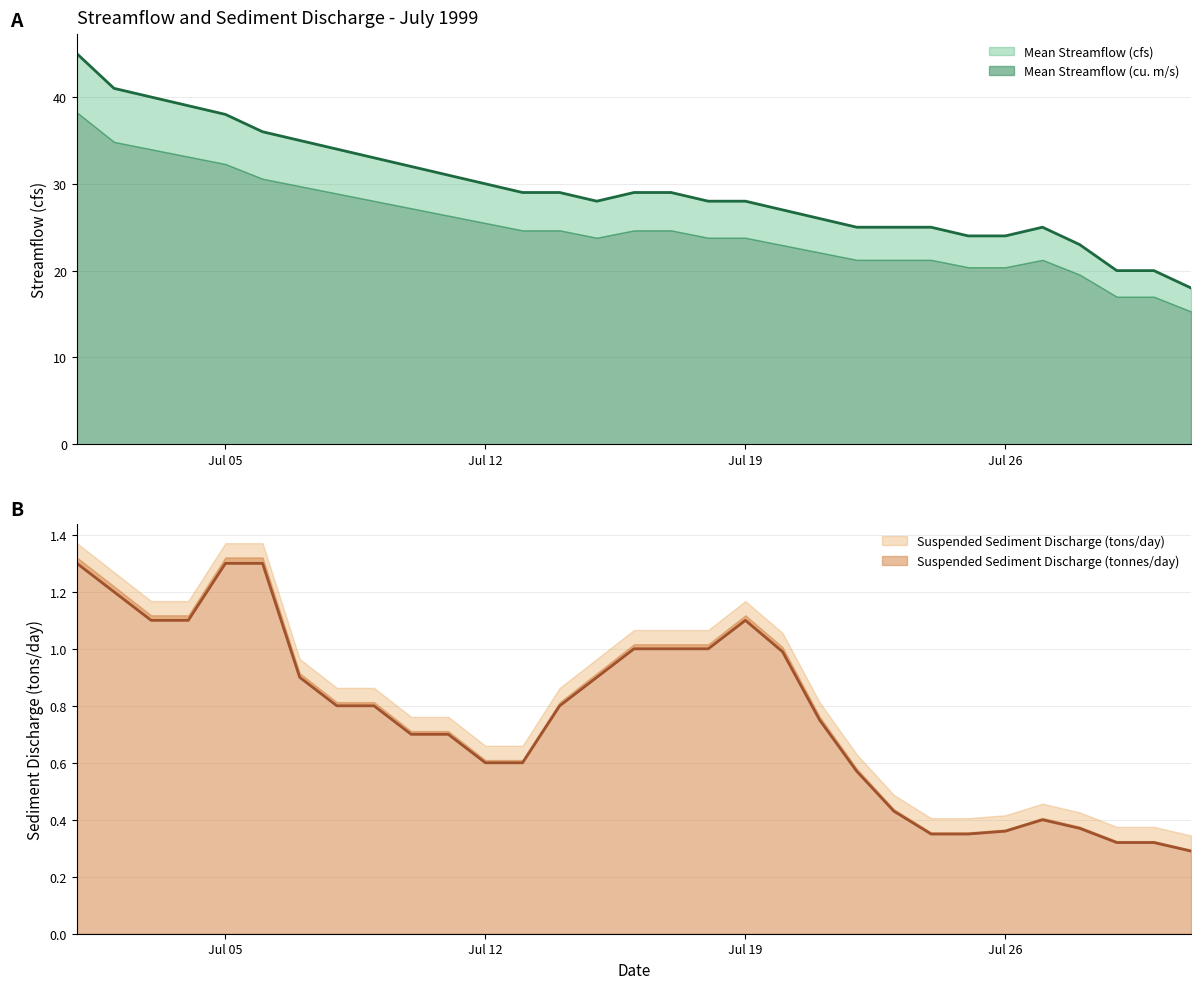

Where is the first local minimum for Mean Streamflow (cfs)?

1999-07-15